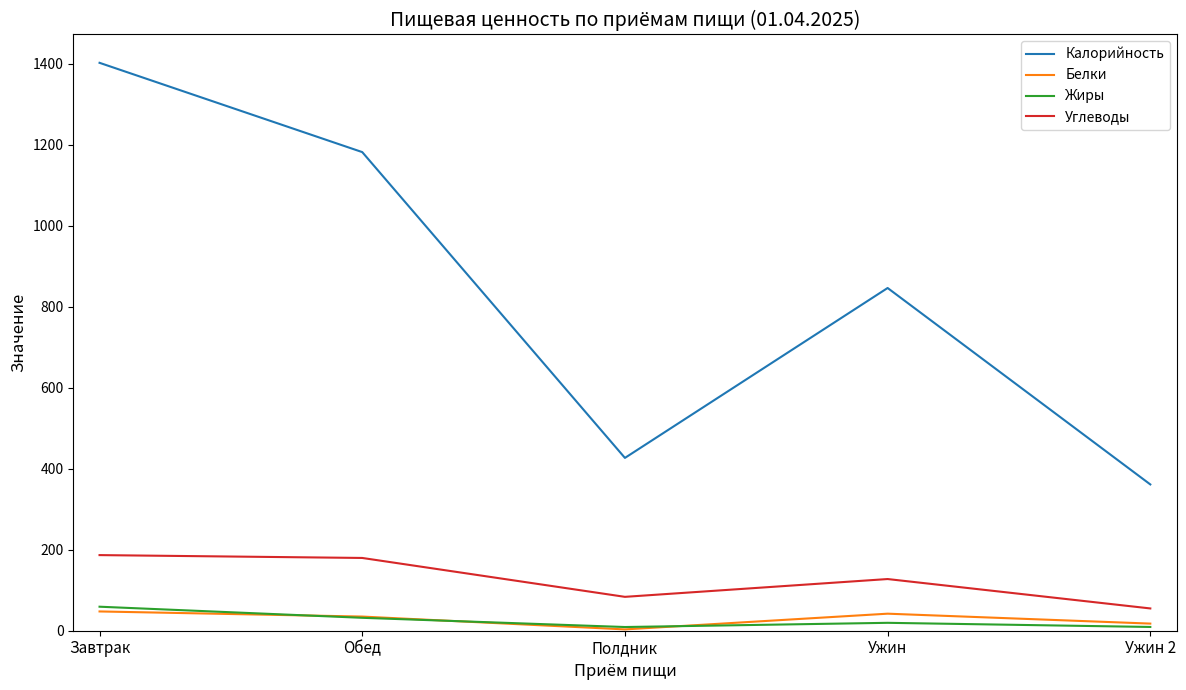

Which series has the largest total across all categories?

Калорийность